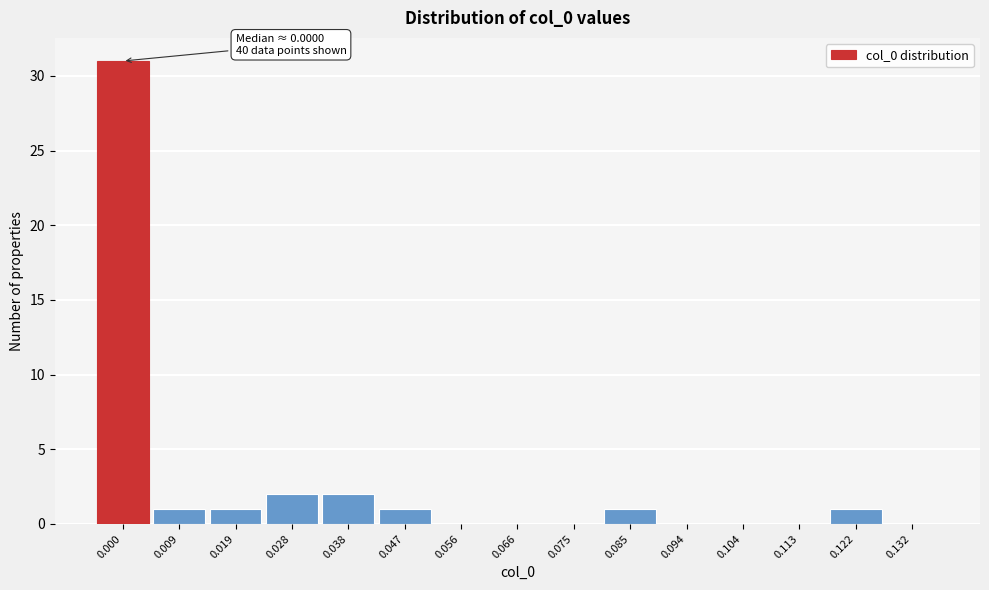

Reading left to right, extract all data points from this chart.

0.000=31	0.009=1	0.019=1	0.028=2	0.038=2	0.047=1	0.056=0	0.066=0	0.075=0	0.085=1	0.094=0	0.104=0	0.113=0	0.122=1	0.132=0